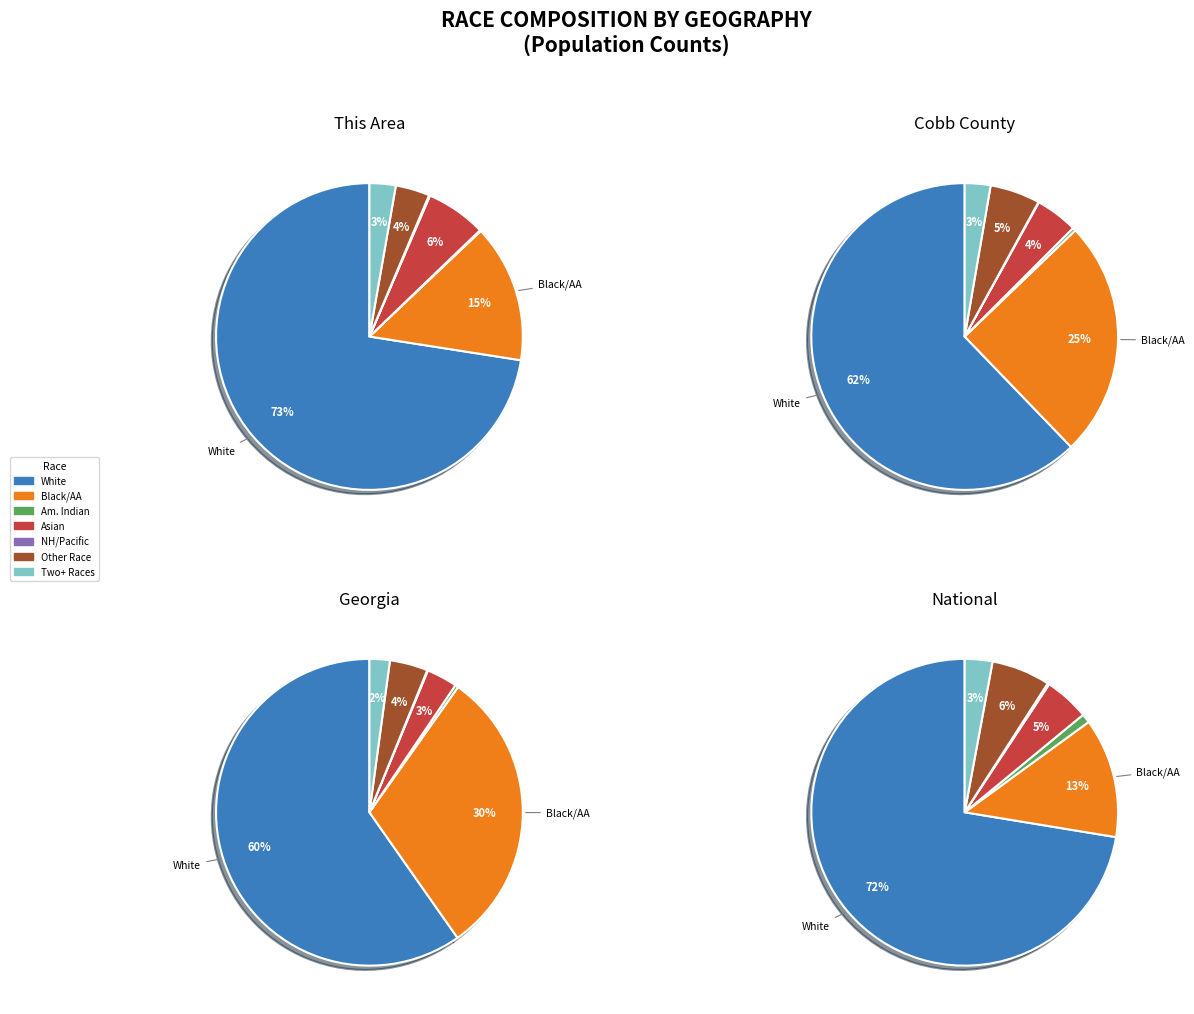

Does this_area represent more than half of the total?

Yes